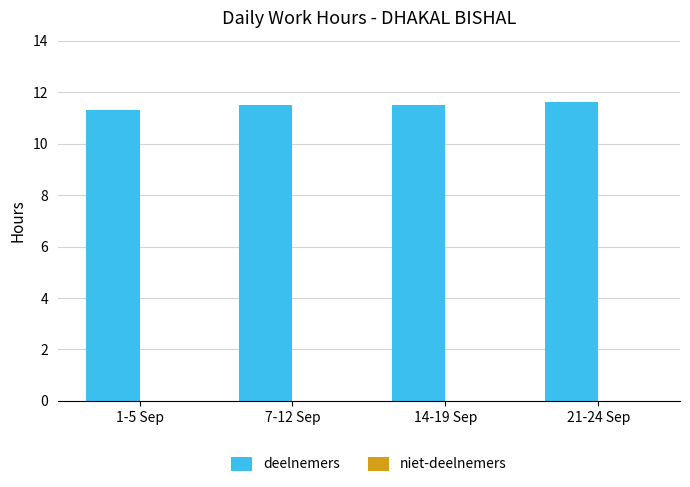

What is the change in value from 1-5 Sep to 21-24 Sep?

+0.3